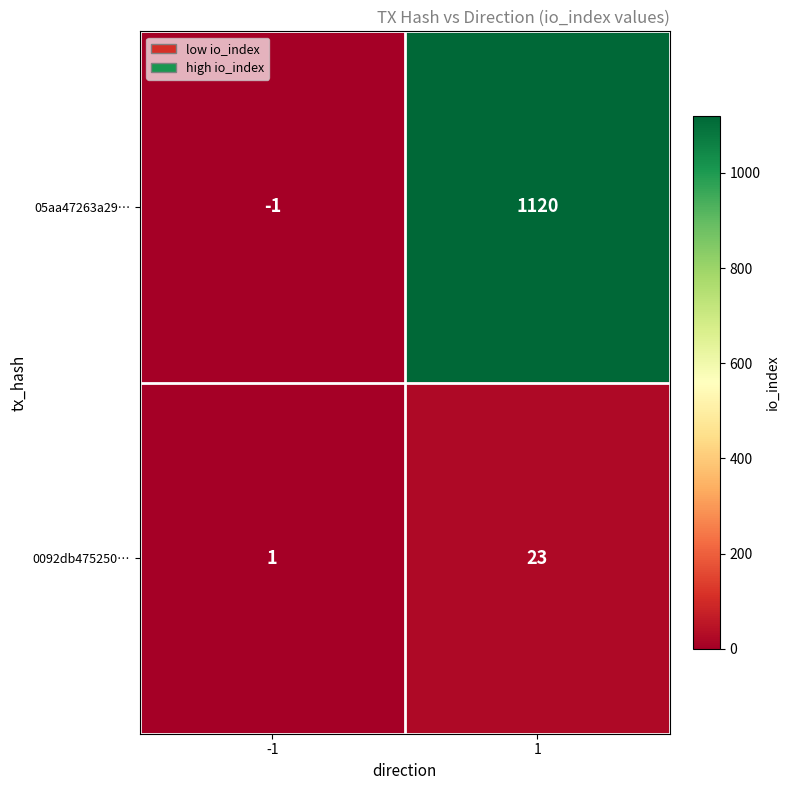

Which label corresponds to the largest value in the chart?

1